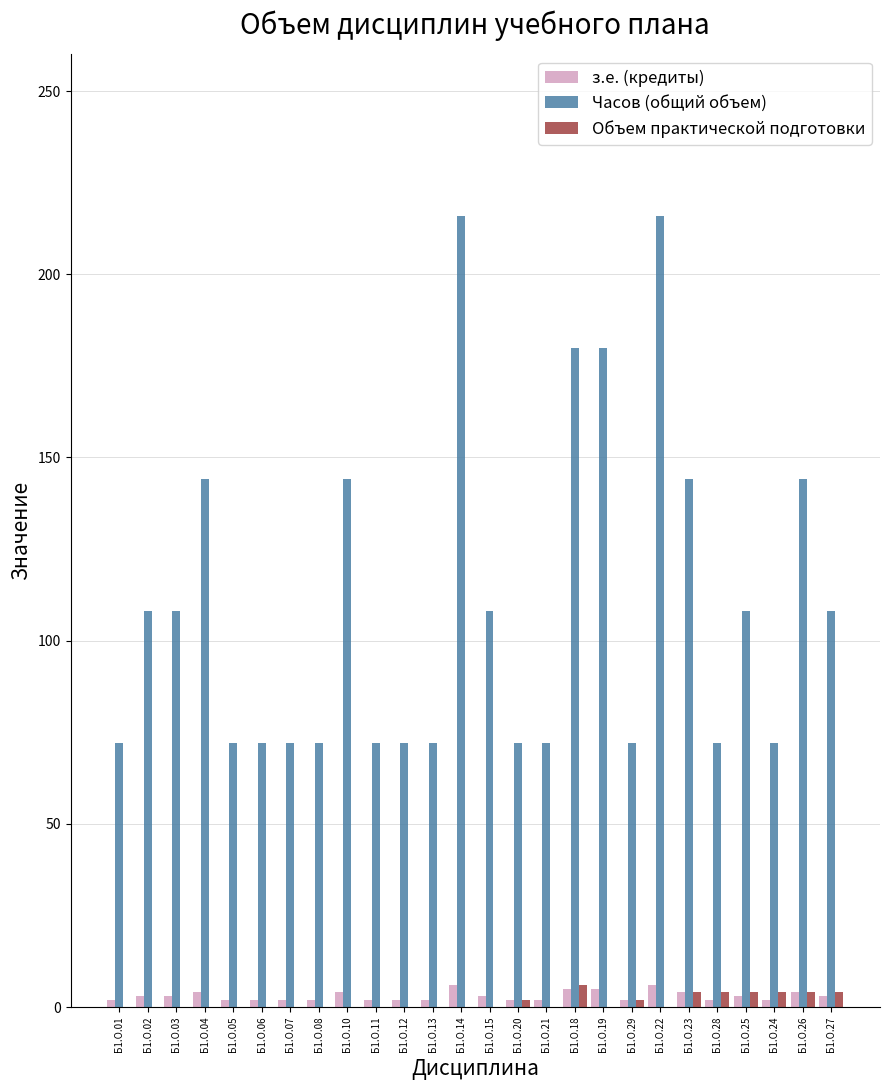

What is the highest value of the Объем практической подготовки series?

6